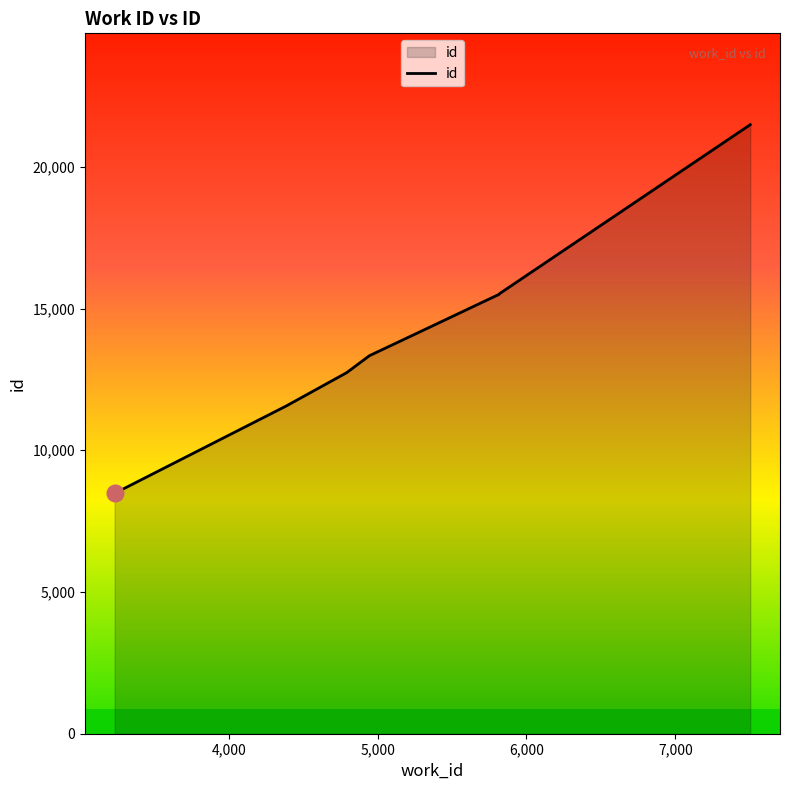

What is the smallest value displayed?

8482